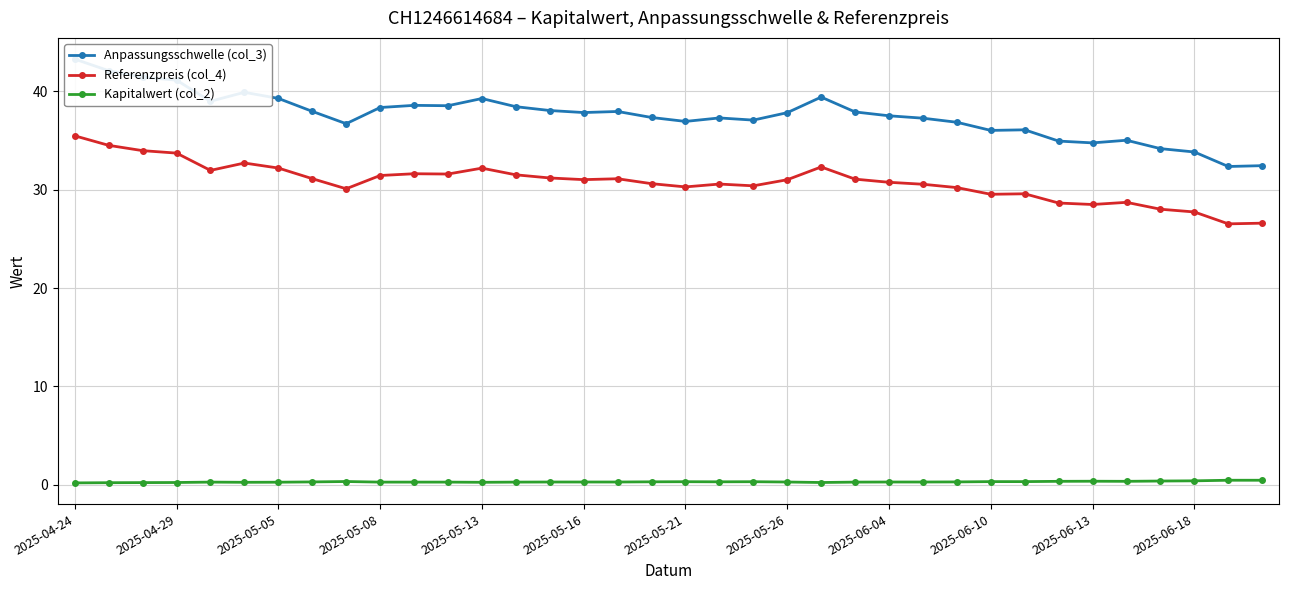

Reading left to right, list all the values displayed in this chart.

Anpassungsschwelle (col_3): 43.3	42.1	41.5	41.2	39.0	39.9	39.3	38.0	36.7	38.4	38.6	38.6	39.3	38.5	38.1	37.9	38.0	37.4	37.0	37.3	37.1	37.8	39.4	37.9	37.5	37.3	36.9	36.0	36.1	35.0	34.8	35.0	34.2	33.8	32.4	32.5
Referenzpreis (col_4): 35.5	34.5	34.0	33.7	32.0	32.7	32.2	31.1	30.1	31.4	31.6	31.6	32.2	31.5	31.2	31.0	31.1	30.6	30.3	30.6	30.4	31.0	32.3	31.1	30.8	30.6	30.2	29.5	29.6	28.6	28.5	28.7	28.0	27.7	26.5	26.6
Kapitalwert (col_2): 0.2	0.2	0.2	0.2	0.2	0.2	0.2	0.3	0.3	0.2	0.2	0.2	0.2	0.2	0.3	0.3	0.3	0.3	0.3	0.3	0.3	0.3	0.2	0.2	0.3	0.3	0.3	0.3	0.3	0.3	0.3	0.3	0.4	0.4	0.4	0.4